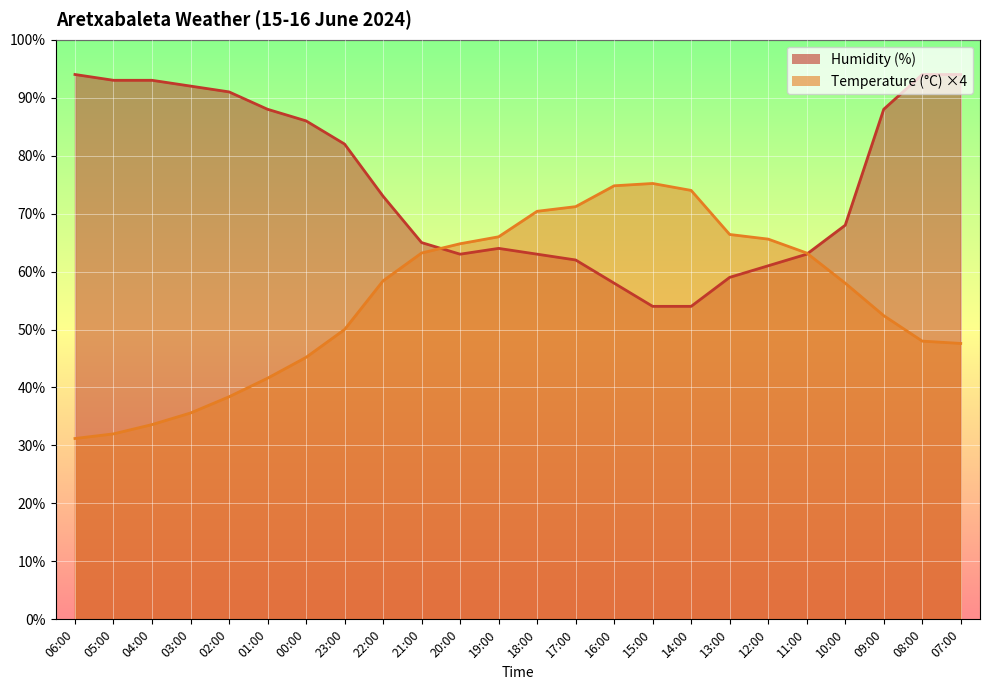

Which series has the widest spread of values?

Temperature (C)